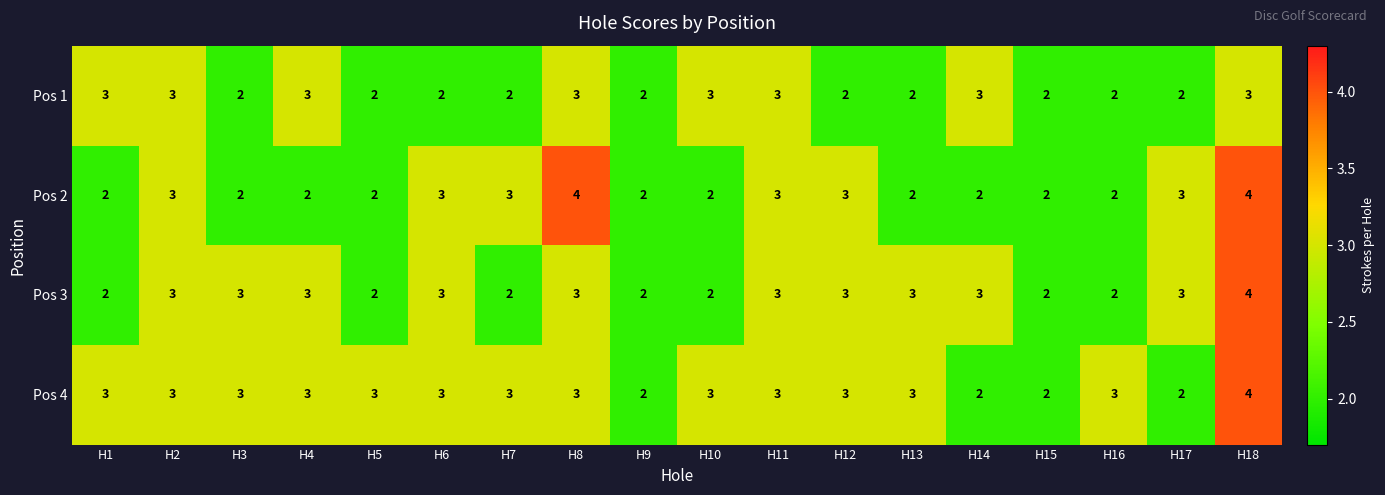

What is the total value across all series at H7?

10